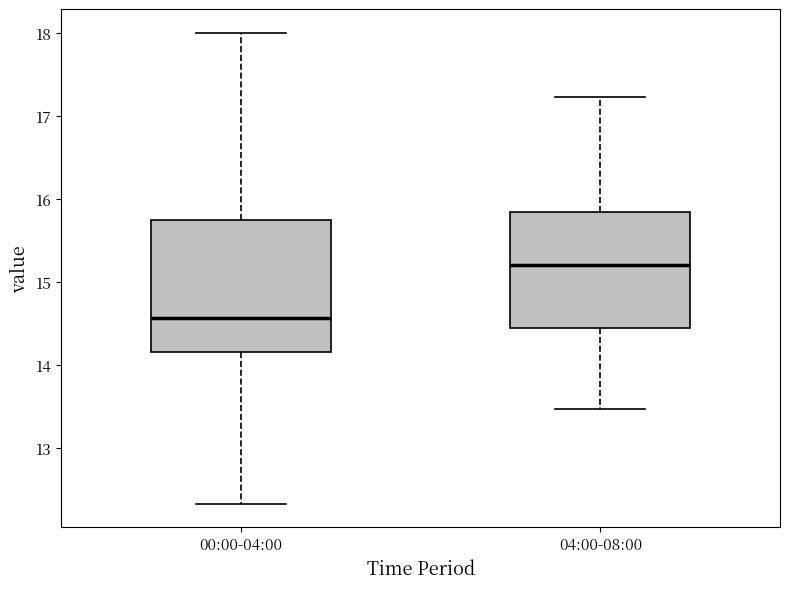

Reading left to right, transcribe this box plot: for each box, give where its median line is, the range the box spans, and where its two whiskers end, as read against the y-axis. The values are not printed on the chart, so give them approximately, as read against the axis.

00:00-04:00: median 14.6, box 14.2 to 15.7, whiskers 12.3 to 18.0
04:00-08:00: median 15.2, box 14.4 to 15.8, whiskers 13.5 to 17.2